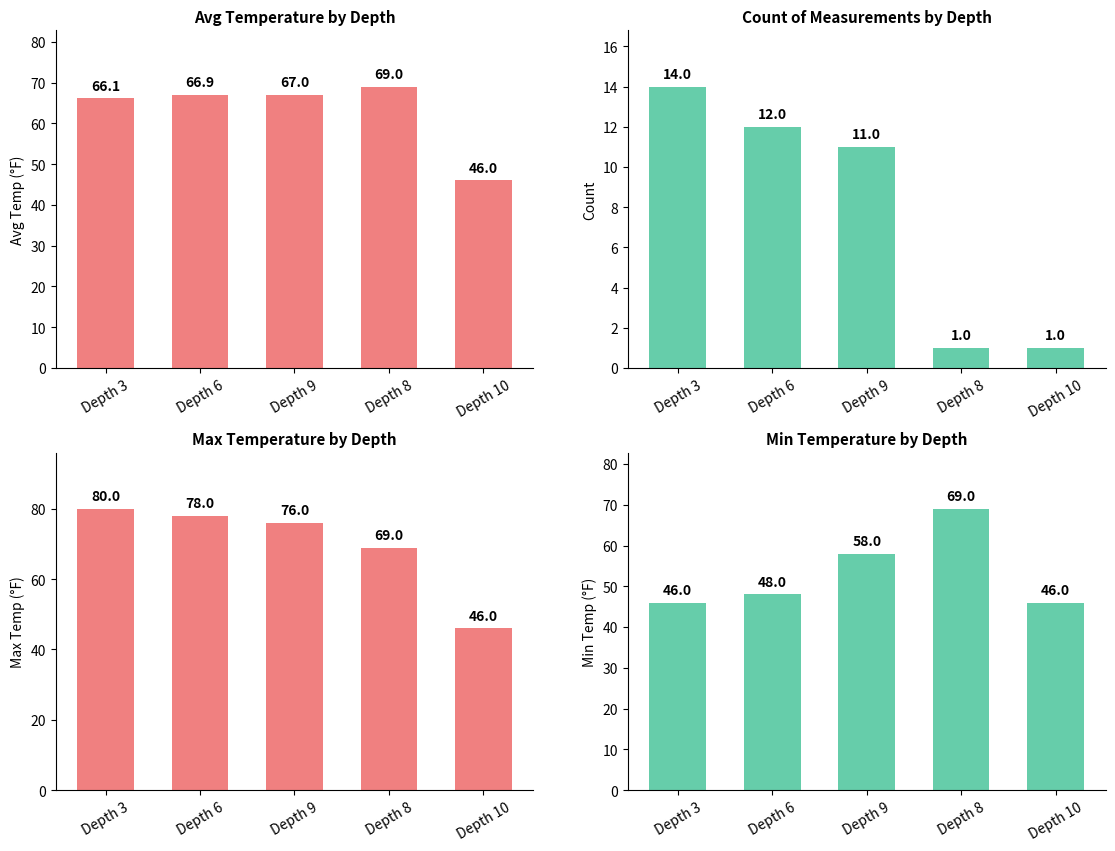

What is the approximate value of Max Temp (°F) at Depth 8?

69.0